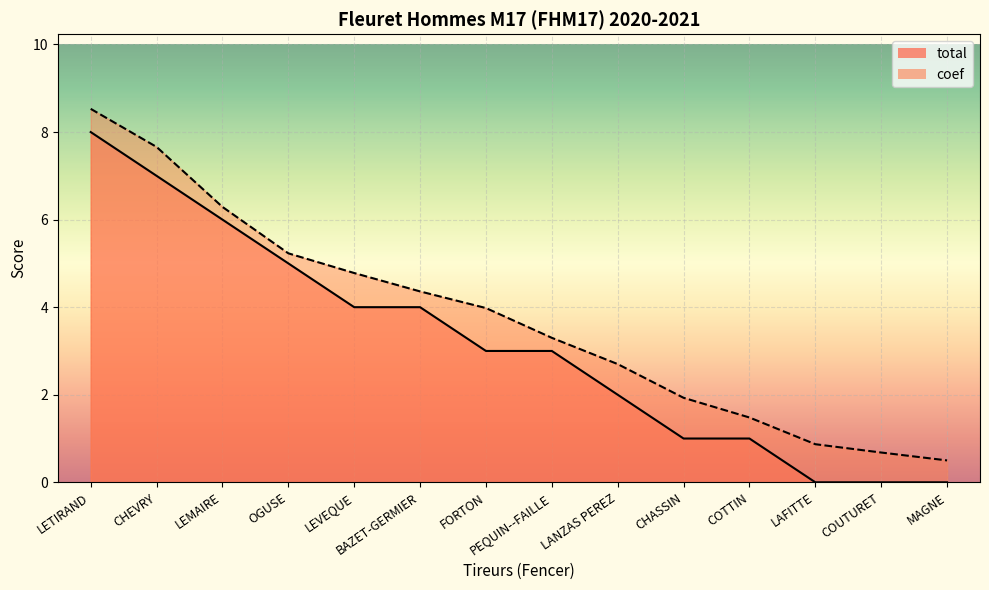

What is the approximate value of coef at LEVEQUE?

4.8